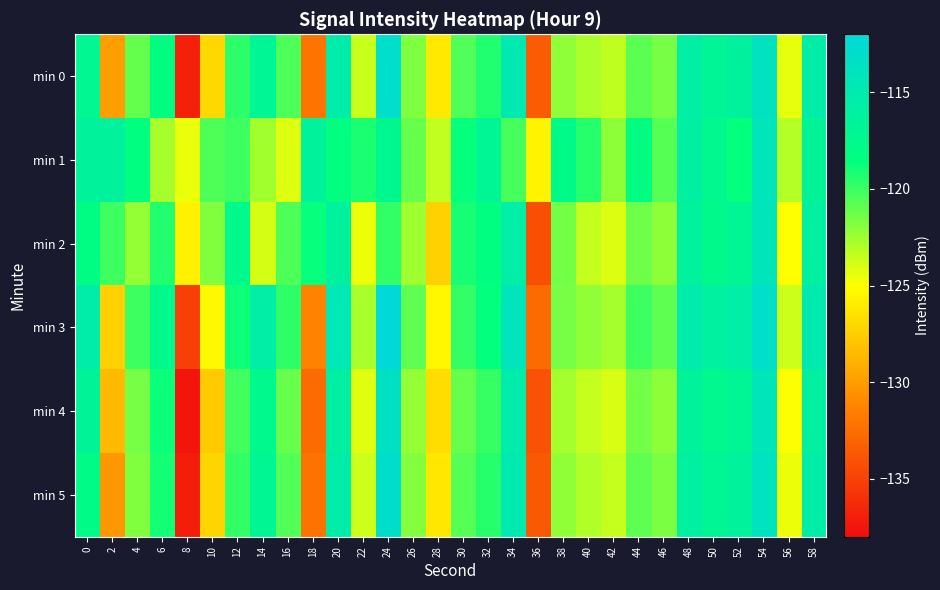

What is the total value across all series at 20?

-696.1